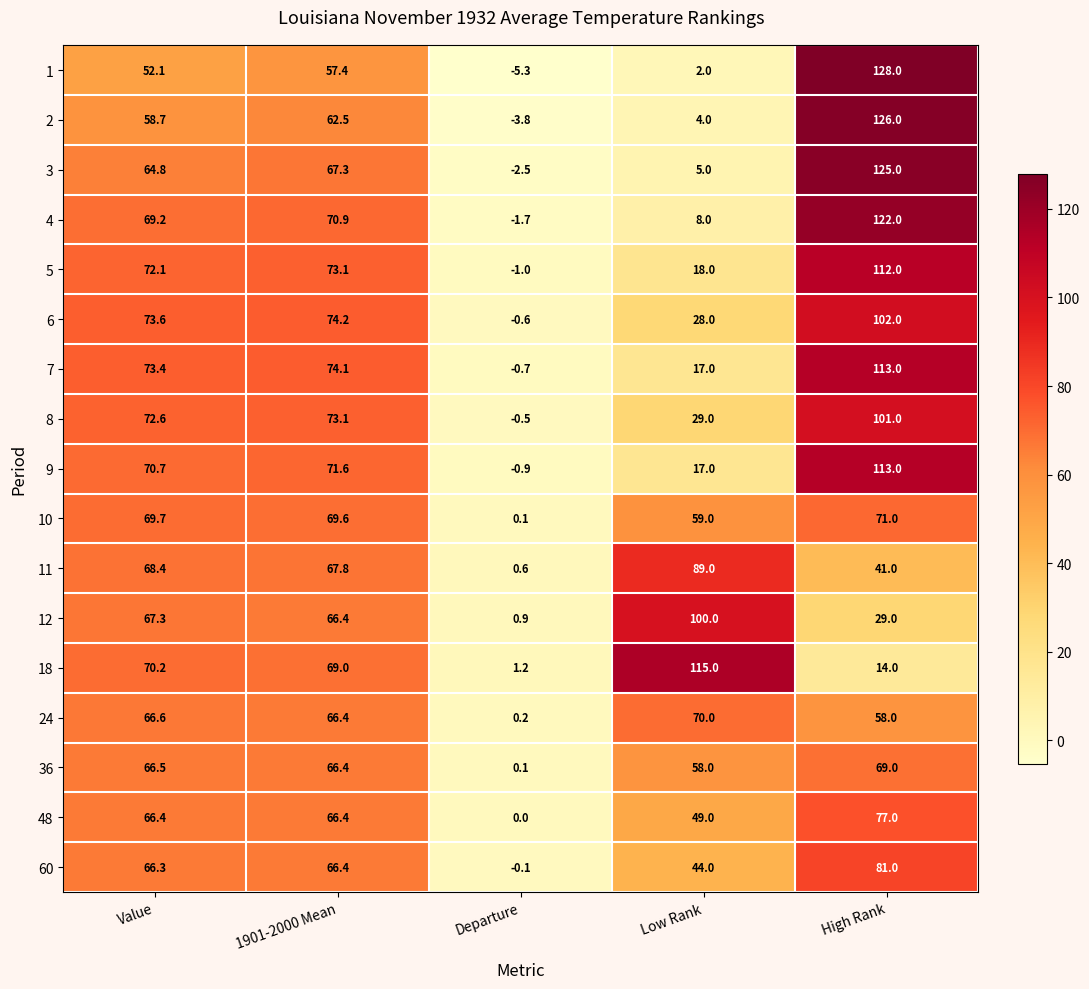

What is the difference between the second highest and minimum values in the 8 series?

73.6